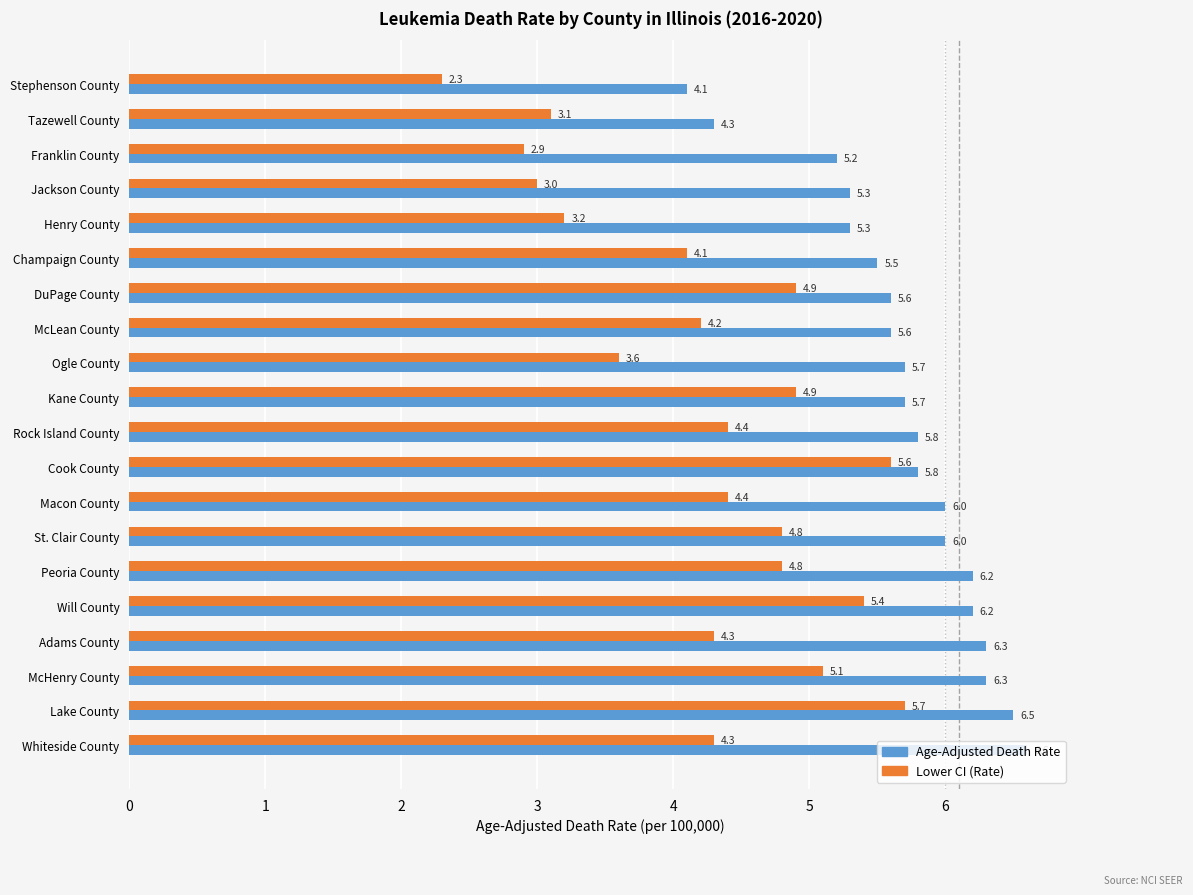

Rank the series by their average value, from lowest to highest.

Lower CI (Rate), Age-Adjusted Death Rate